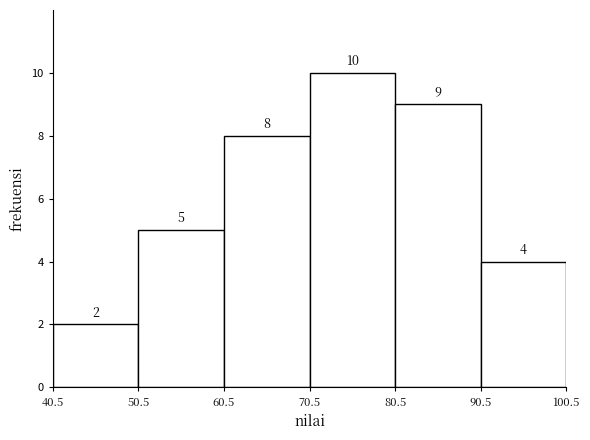

Reading left to right, transcribe this chart: for each bar, give the range it covers on the x-axis and its height.

40.5 to 50.5: 2
50.5 to 60.5: 5
60.5 to 70.5: 8
70.5 to 80.5: 10
80.5 to 90.5: 9
90.5 to 100.5: 4